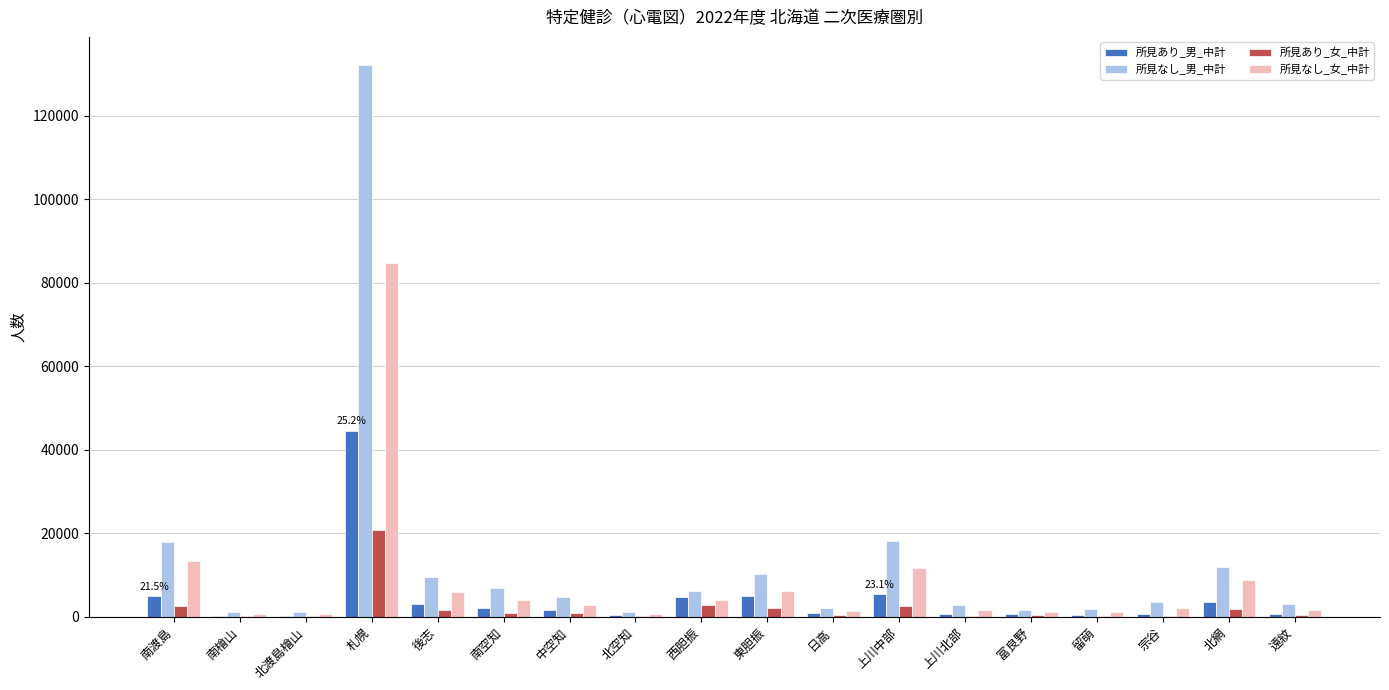

Between 西胆振 and 上川中部, which series saw the biggest shift?

所見なし_男_中計